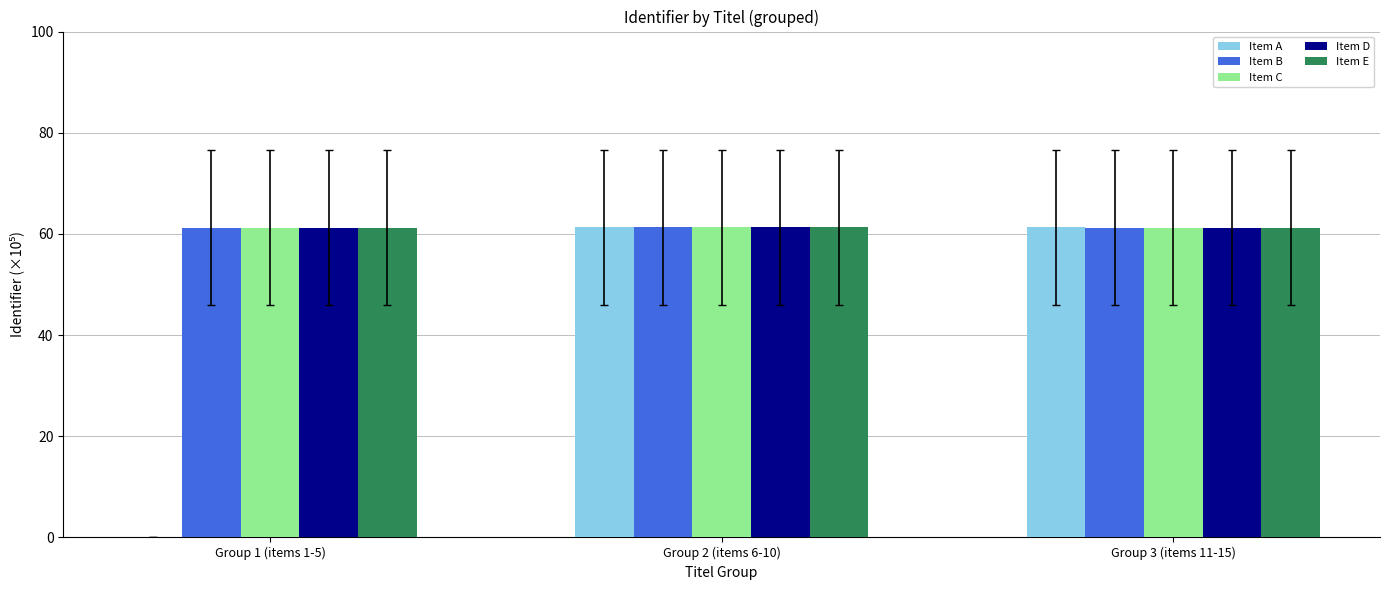

Is it true that Item B equals 83.8 at Group 3 (items 11-15)?

False